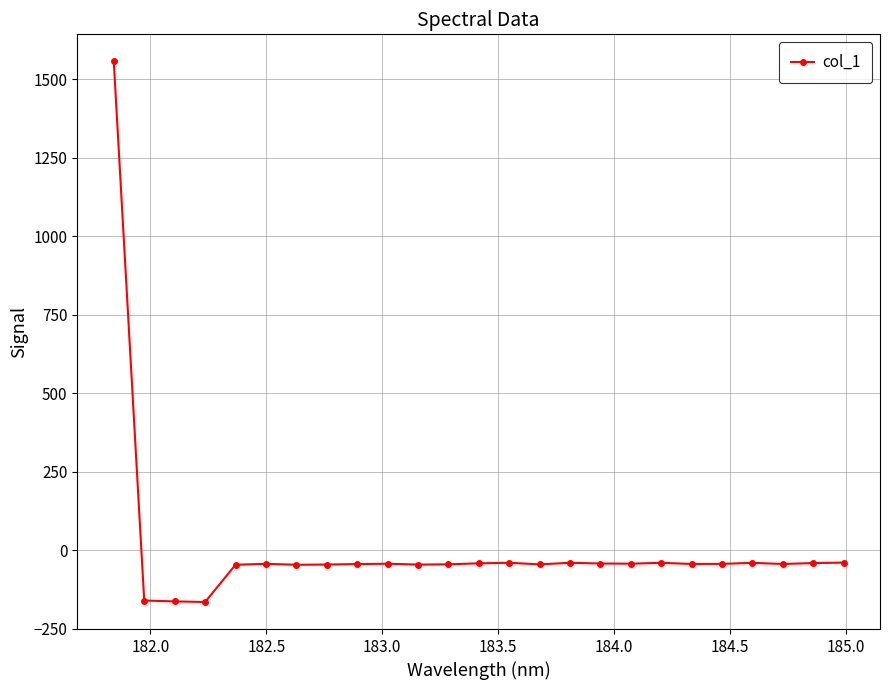

What is the value of the 20th point from the left?

-43.9